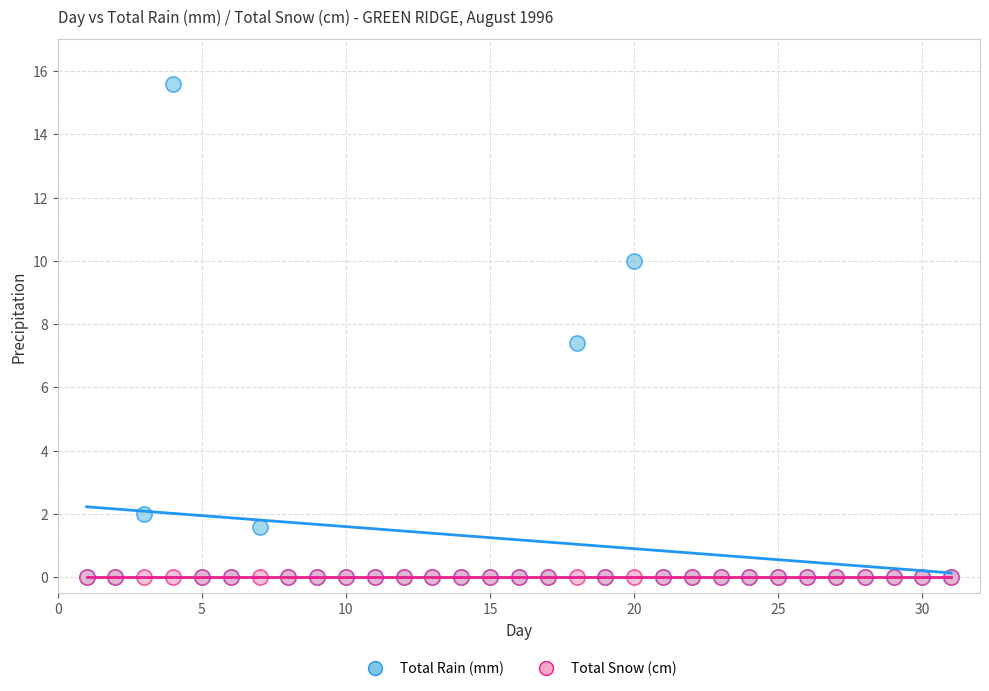

In the Total Rain (mm) series, what Y value is closest to 7?

7.4